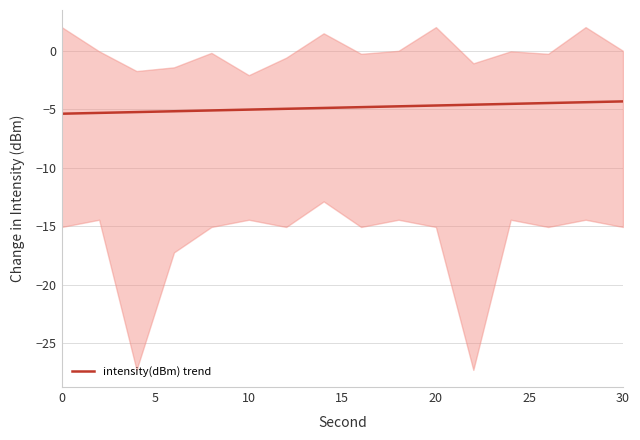

What is the average value?

-4.8